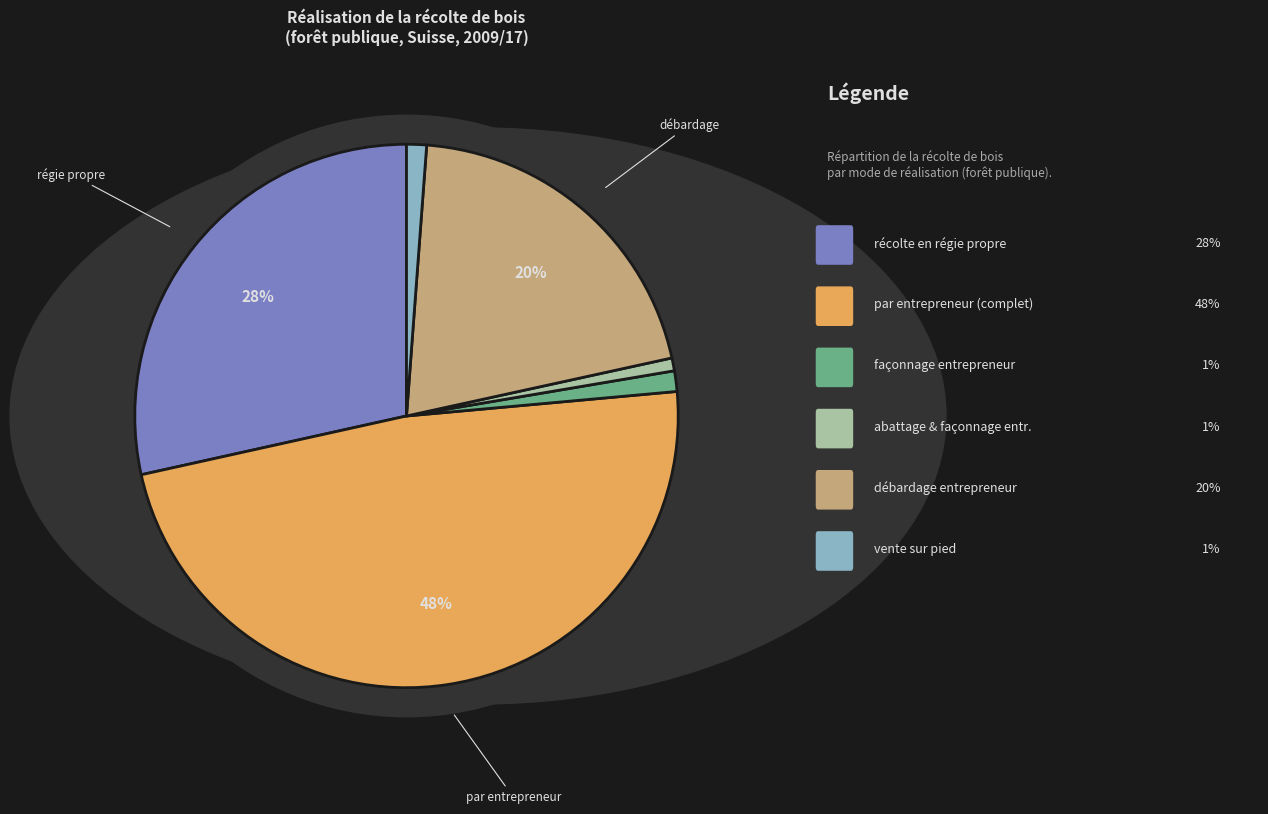

To the nearest percent, what is the difference between the largest and smallest slice percentages?

47%